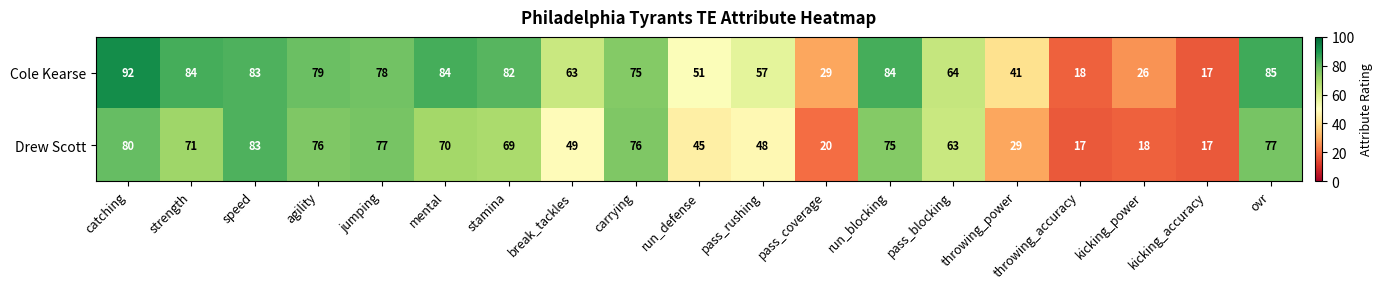

What is the average value of the Drew Scott series?

56